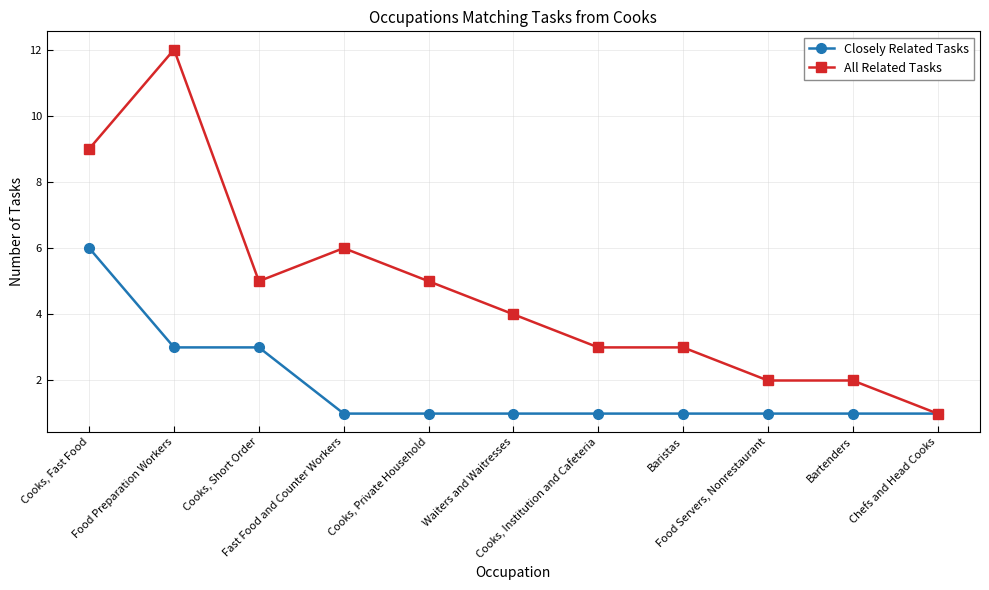

The value of Closely Related Tasks at Bartenders is 0. True or false?

False